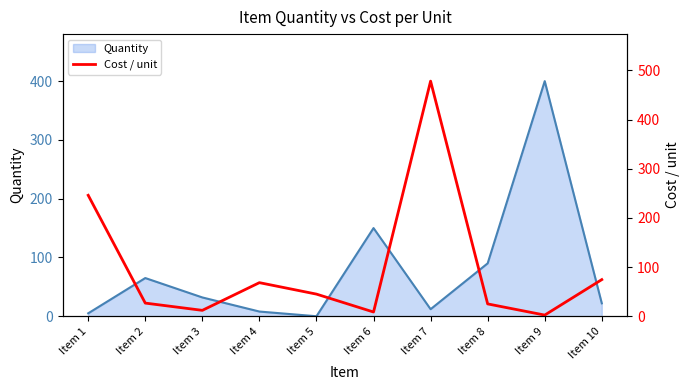

At which label is Quantity closest to 200?

Item 6